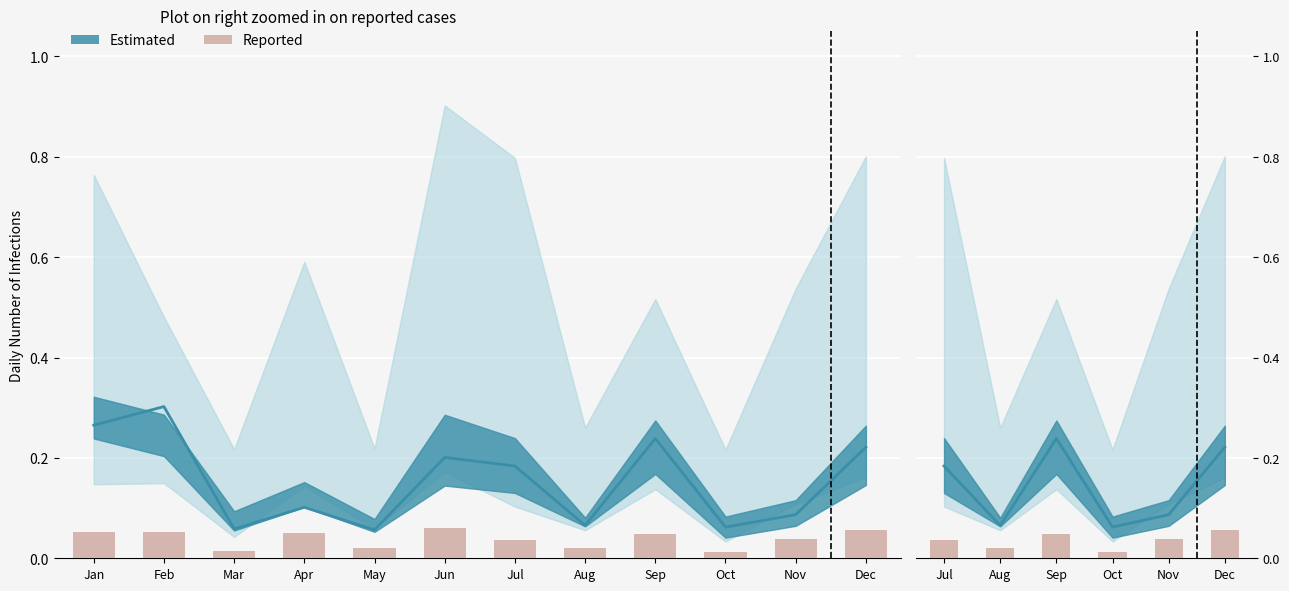

Is it true that the value at Aug is 0.0?

False